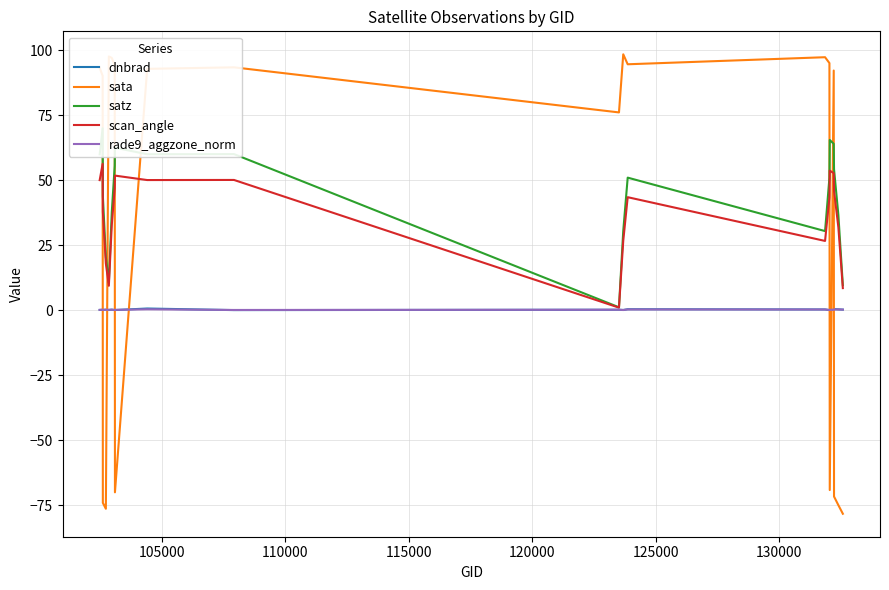

What is the maximum value for scan_angle?

56.3